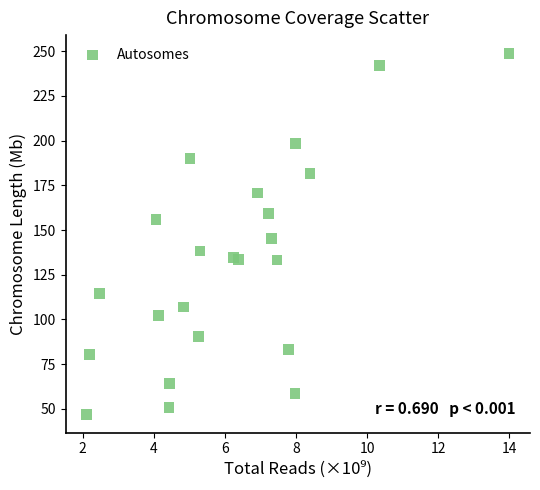

What is the range of X values (max minus min)?

11.9